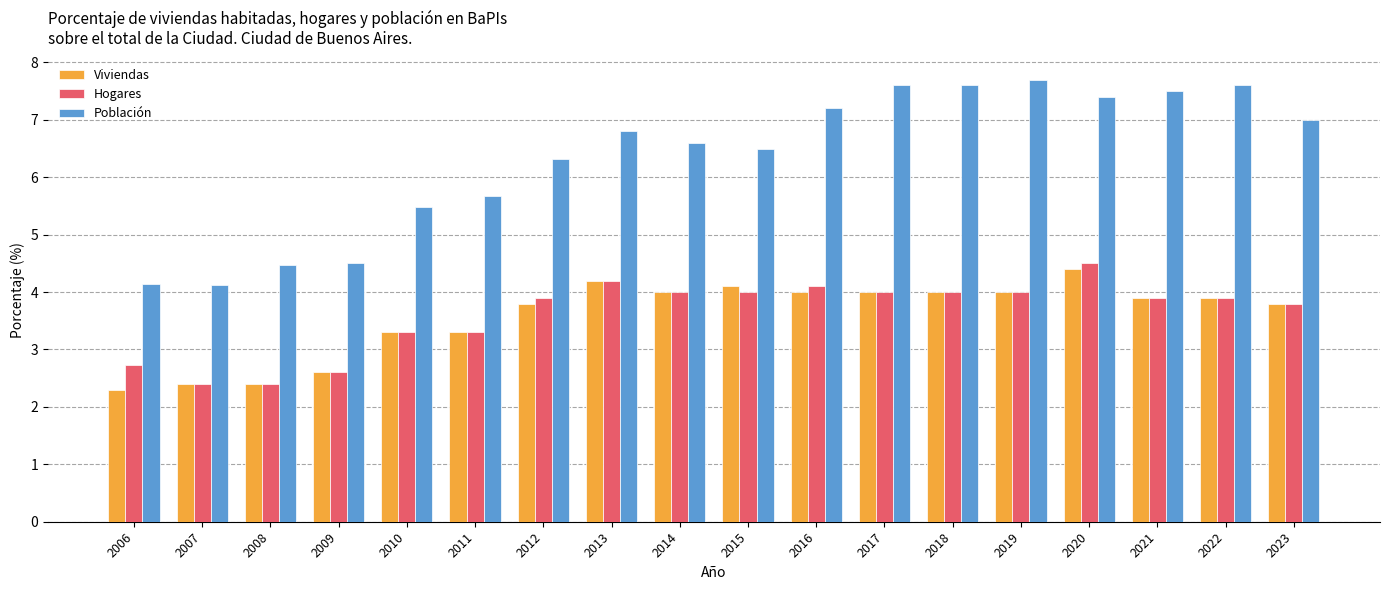

How many values in the Población series are below 6?

6